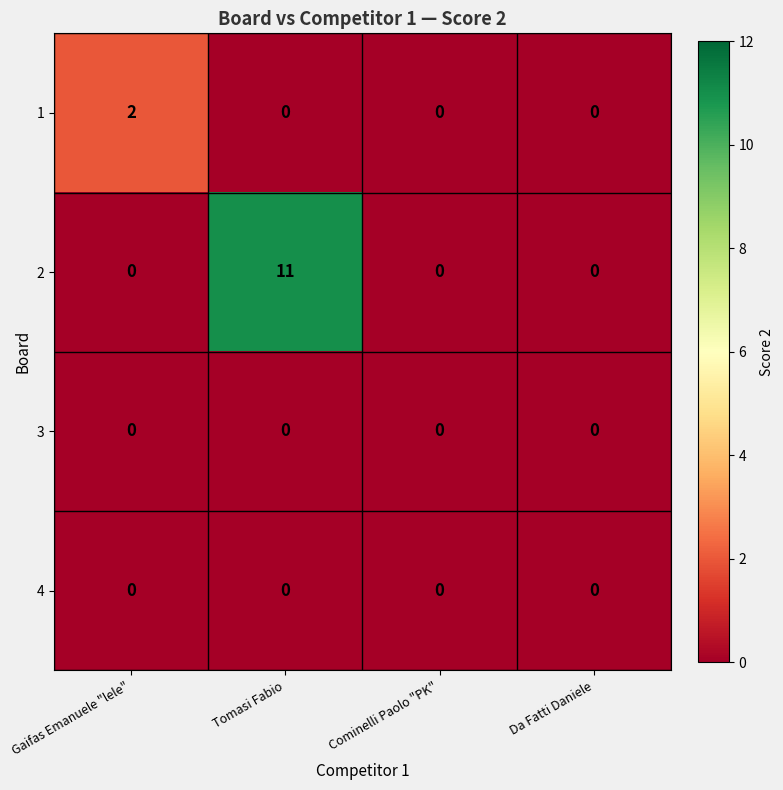

At how many categories does at least one series exceed 4?

1